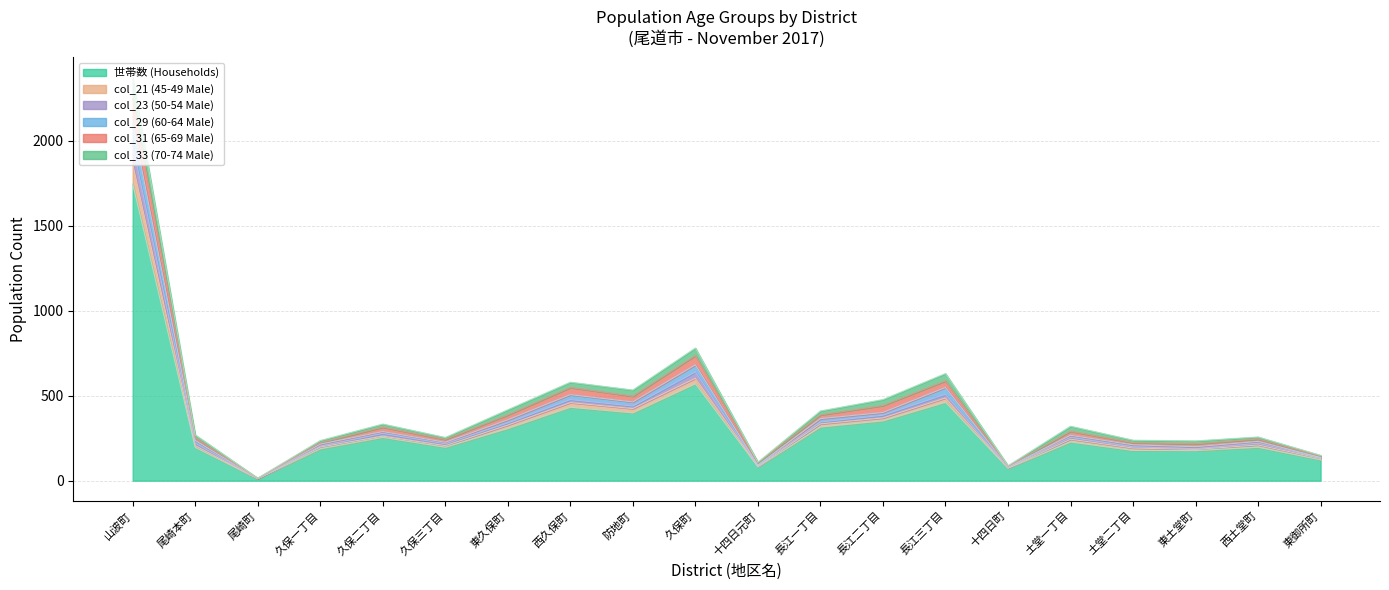

True or false: 世帯数 (Households) and col_21 (45-49 Male) cross at least once.

False